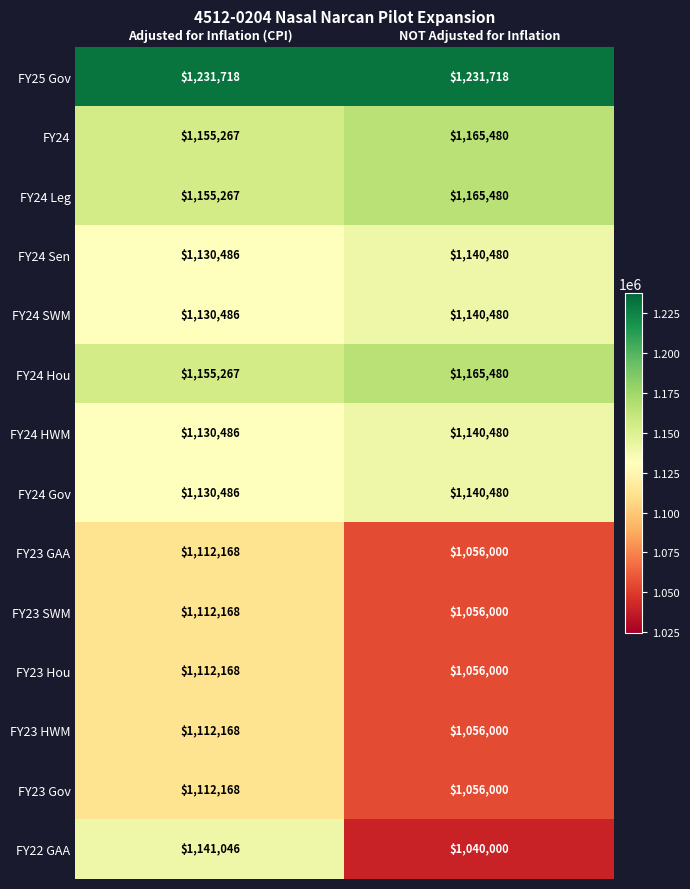

What is the greatest value displayed?

1231718